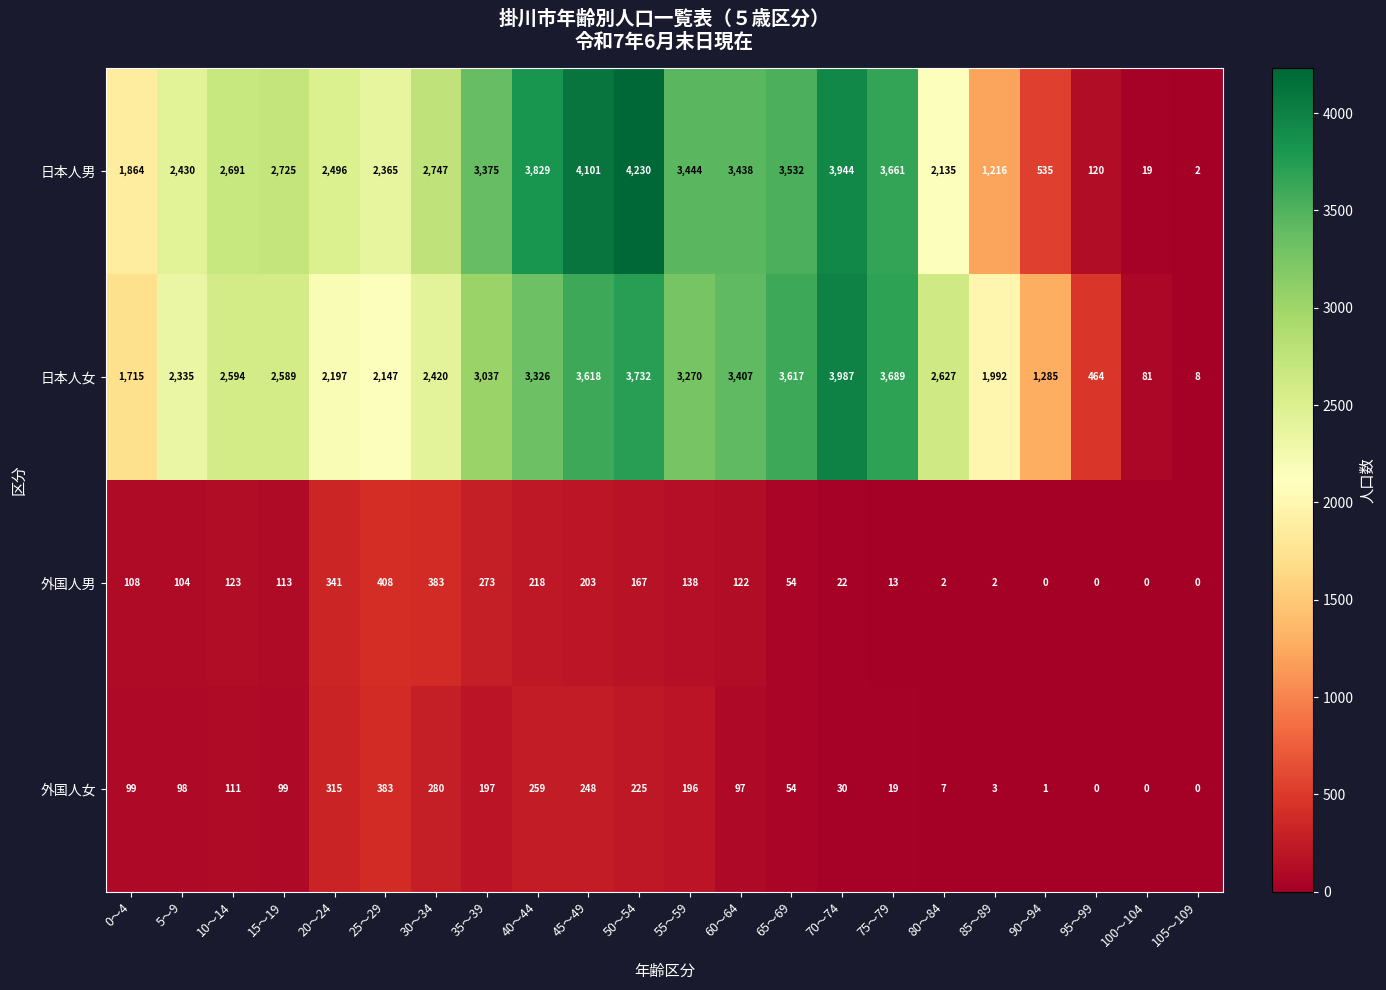

List the series in order of their peak value, highest first.

日本人男, 日本人女, 外国人男, 外国人女